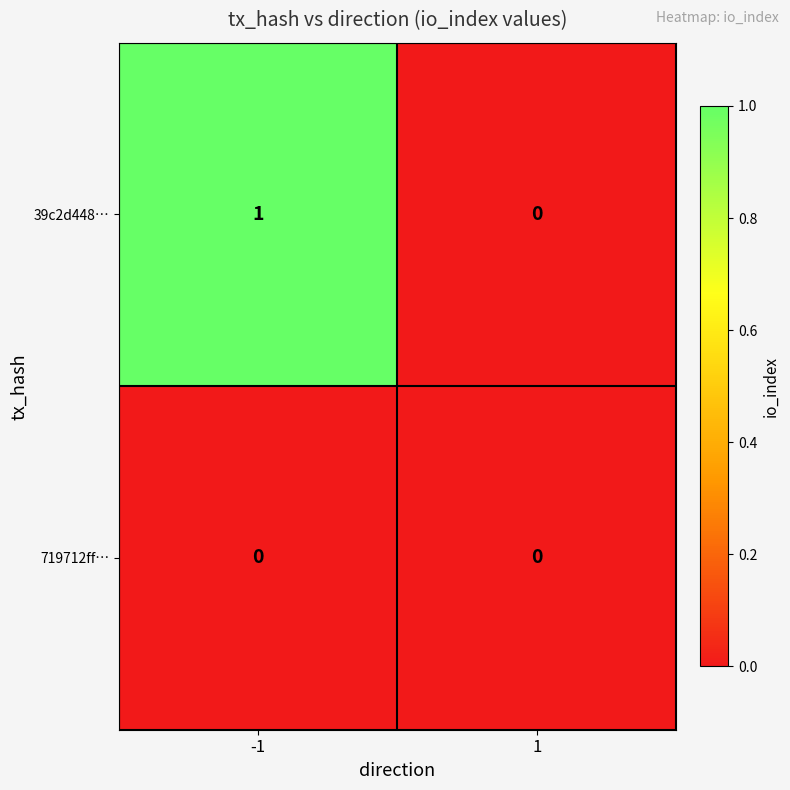

True or false: 39c2d448… has a value of 0 at 1.

True